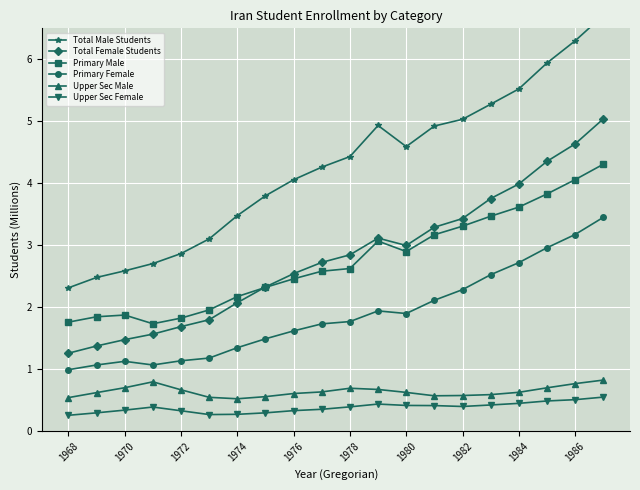

How many values in the Total Male Students series are below 4?

8